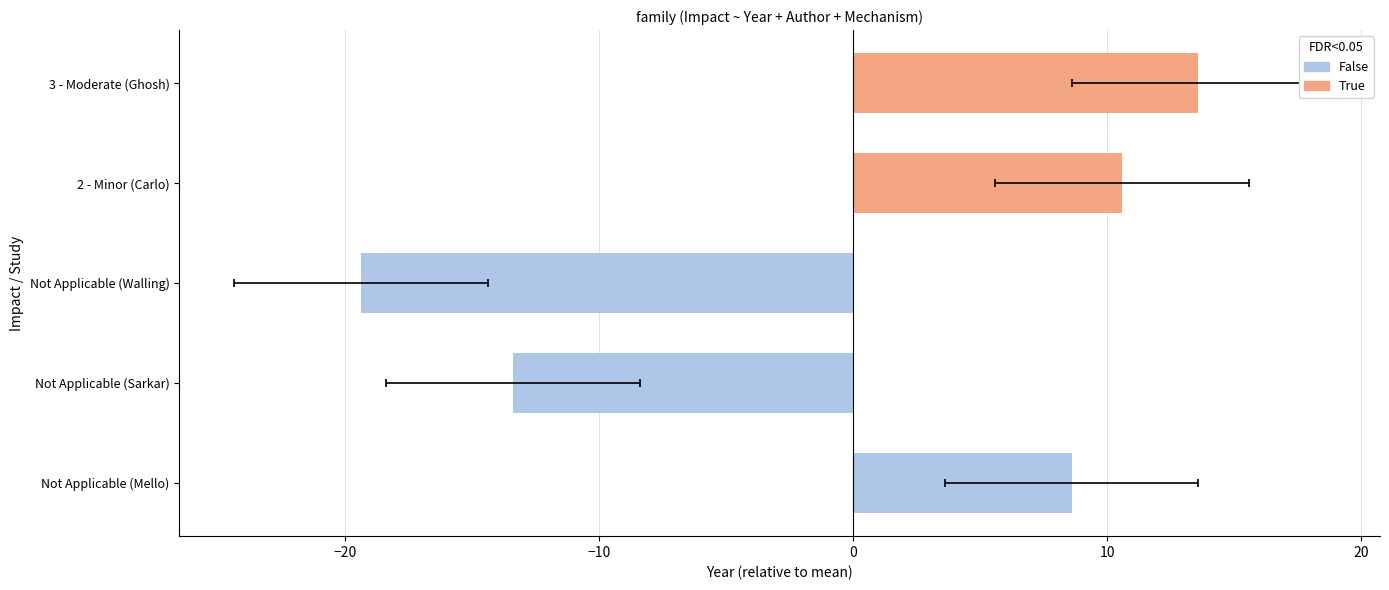

Between Not Applicable (Sarkar) and Not Applicable (Walling), which is larger?

Not Applicable (Sarkar)